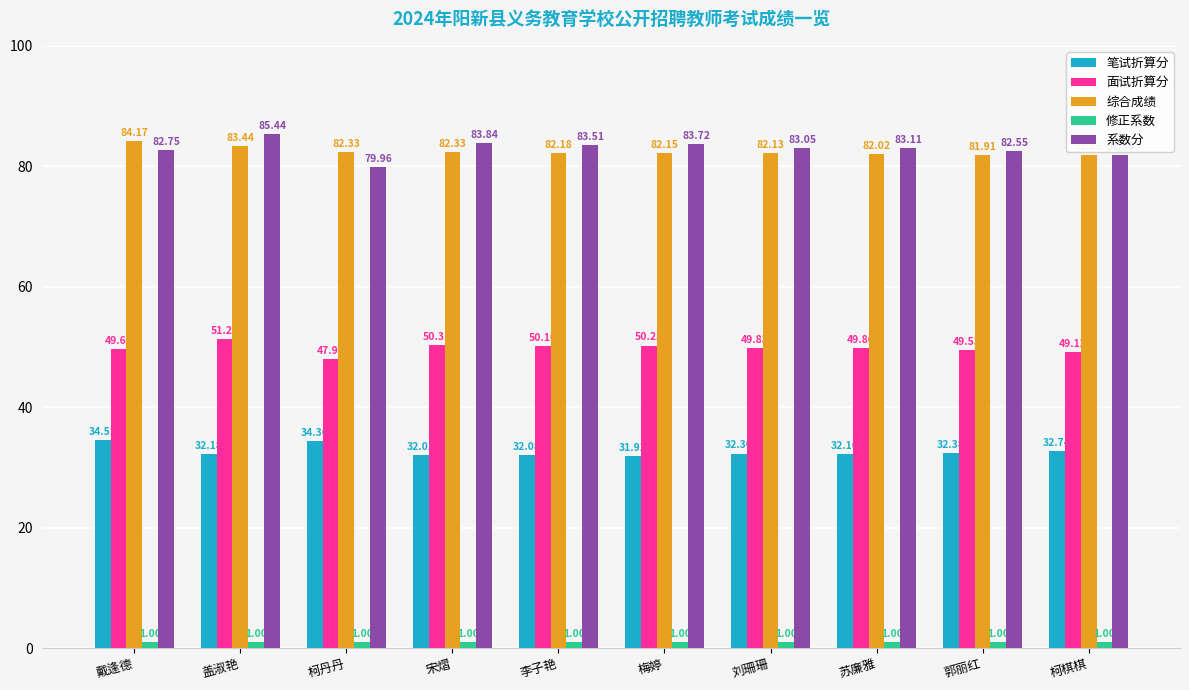

What is the difference between the maximum and minimum values in the 系数分 series?

5.5